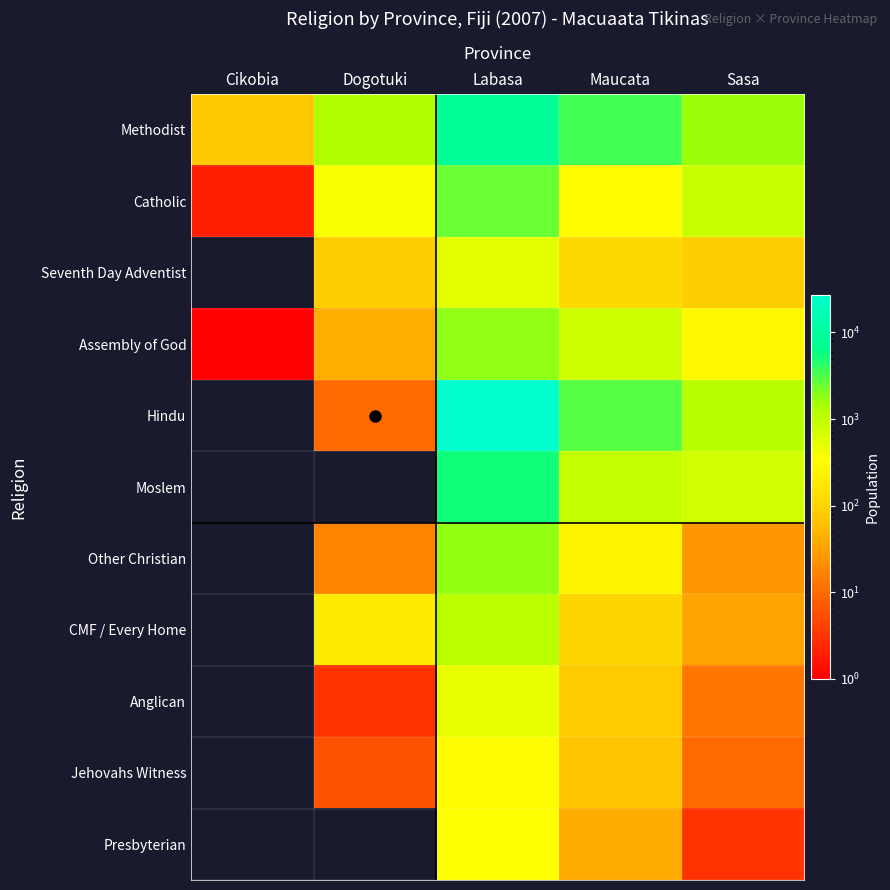

How many categories are shown in the chart?

5